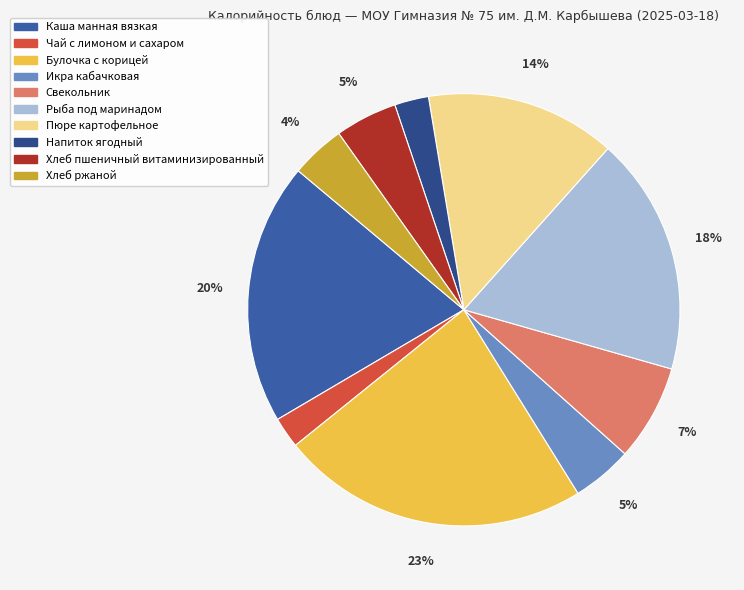

Do Рыба под маринадом and Чай с лимоном и сахаром together represent more than half of the pie?

No